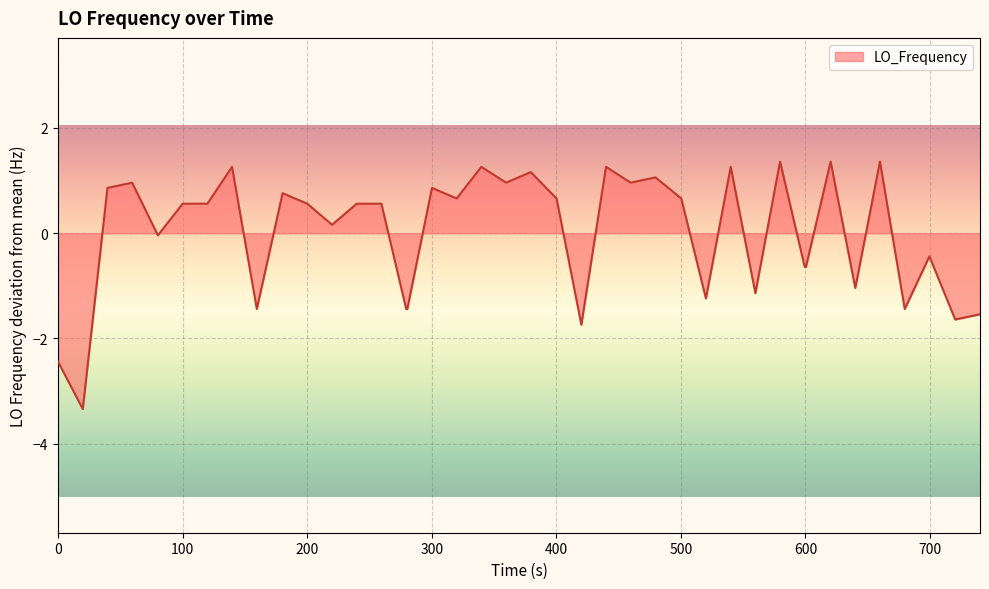

What is the greatest value displayed?

1.4